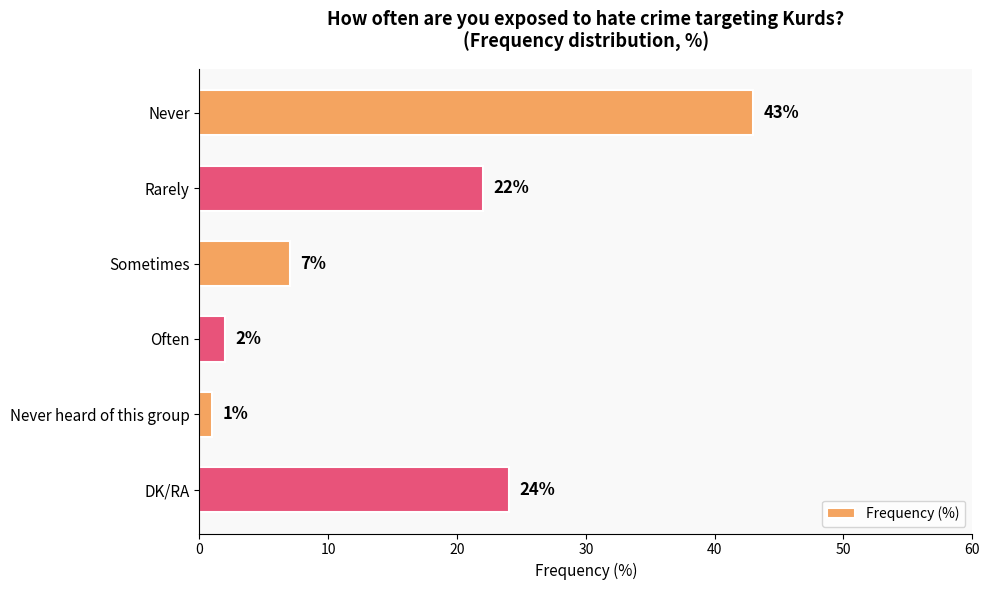

True or false: the data shows 22 at Rarely.

True